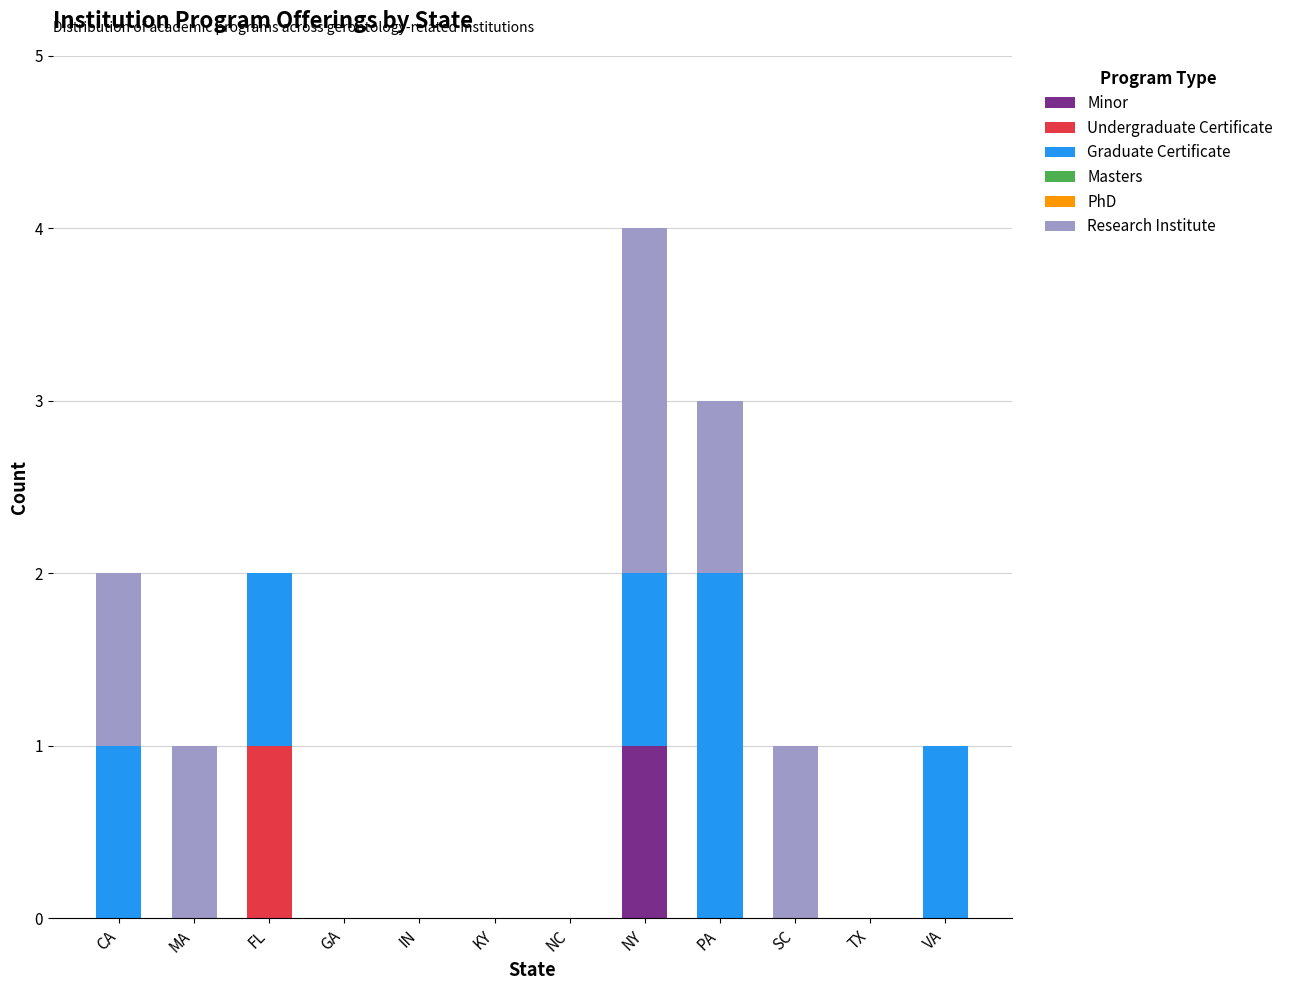

What is the total value across all series at NY?

4